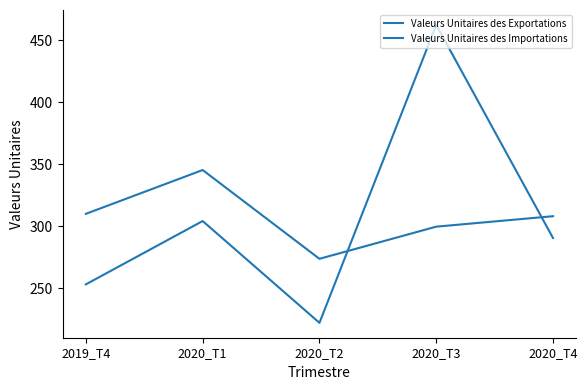

How many lines are shown in the chart?

2